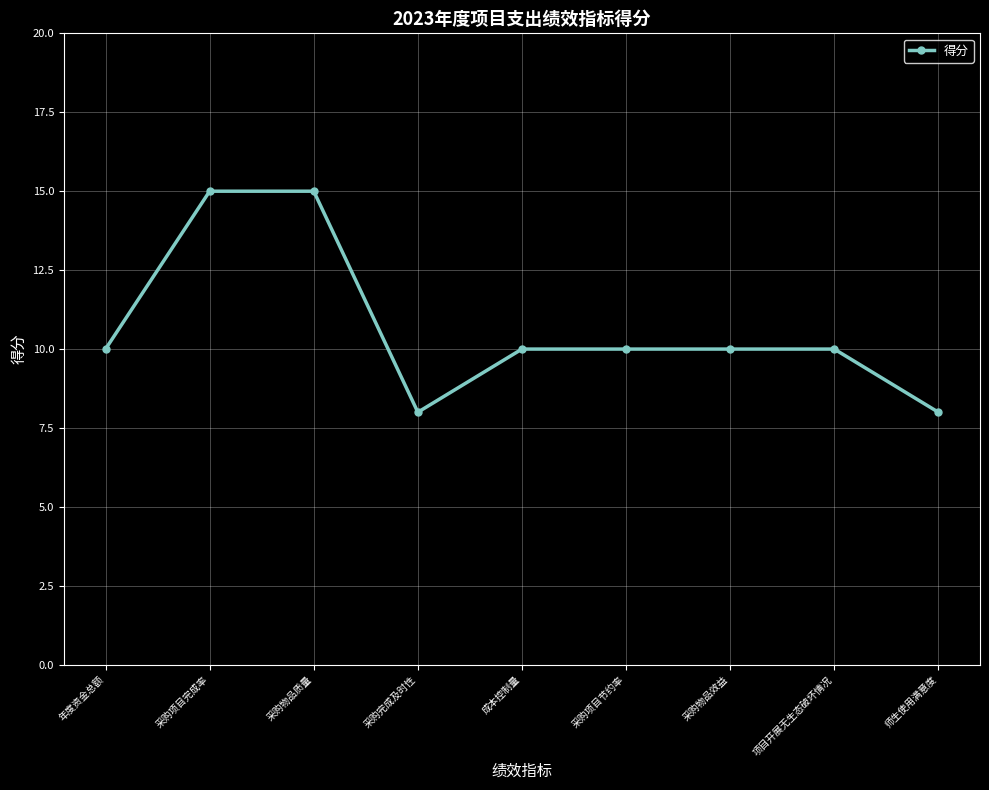

What is the difference between the maximum and minimum values?

7